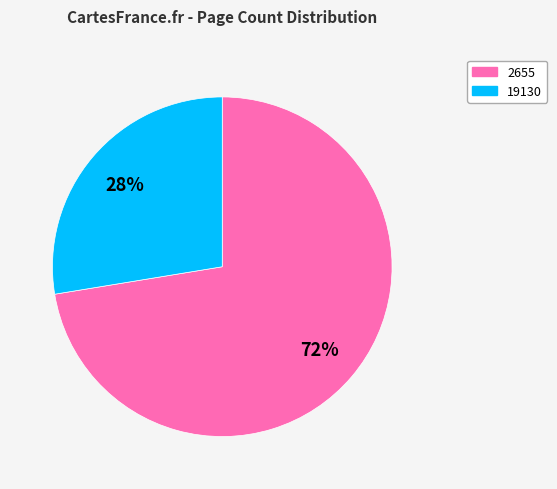

To the nearest percent, what percentage of the pie is 19130?

28%